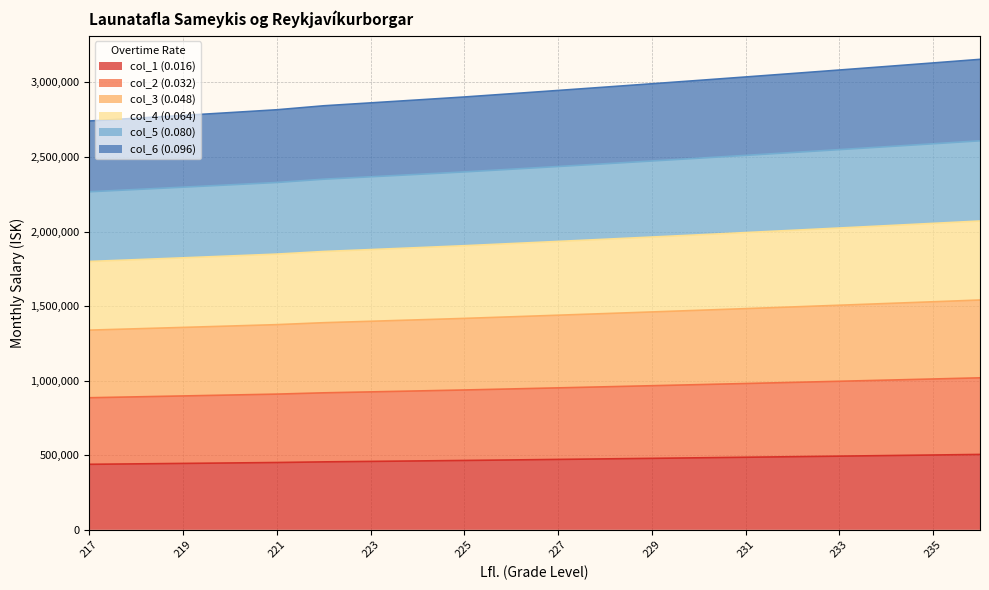

What is the minimum value shown in the chart?

439252